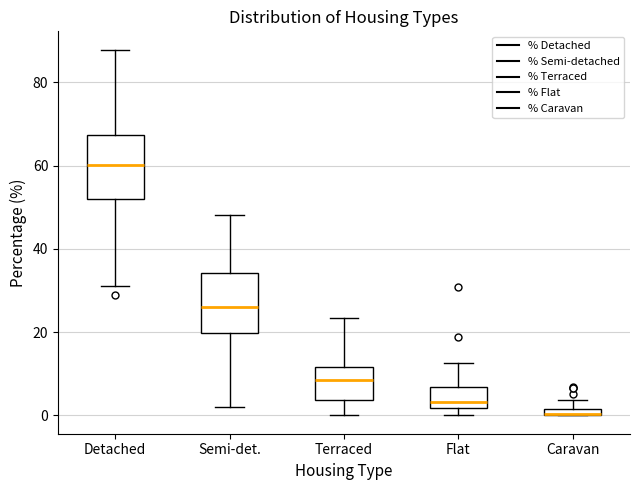

Where does the upper whisker of the box for Semi-det. end on the y-axis? The values are not printed on the chart, so give them approximately, as read against the axis.

48